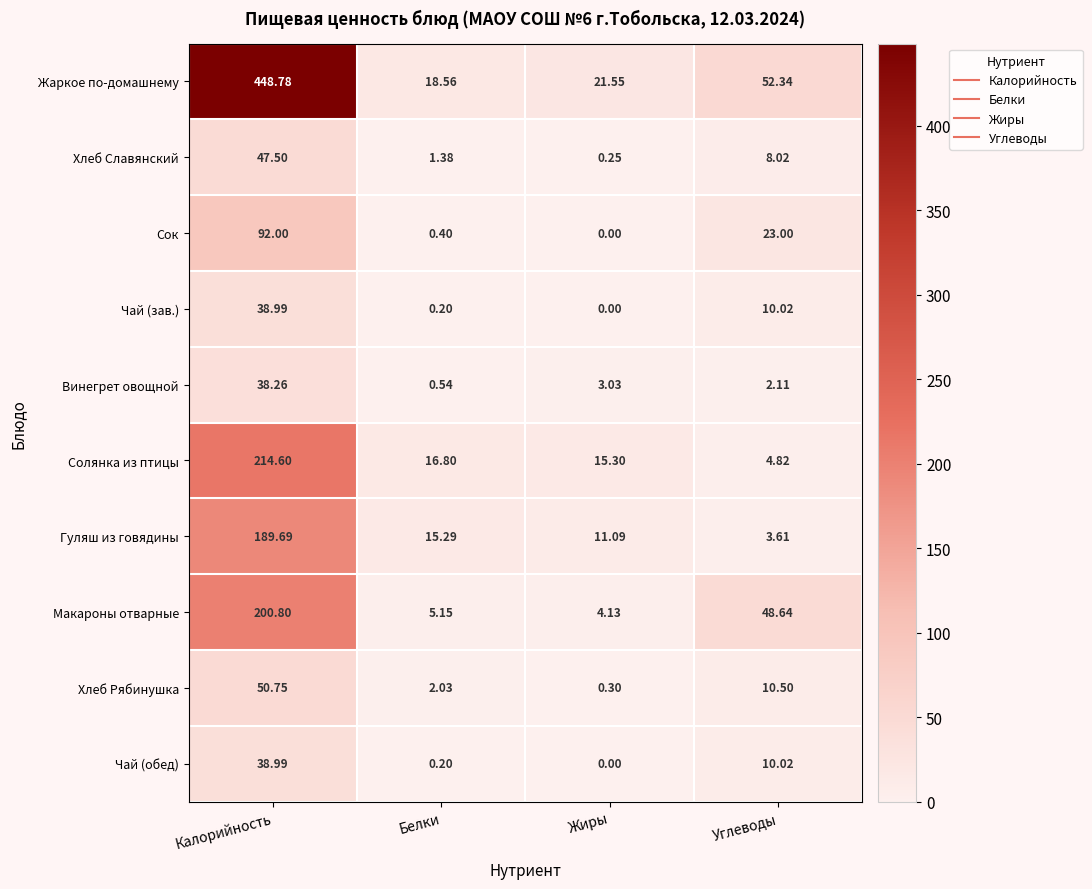

List the labels in order of Хлеб Рябинушка value, smallest first.

Жиры, Белки, Углеводы, Калорийность